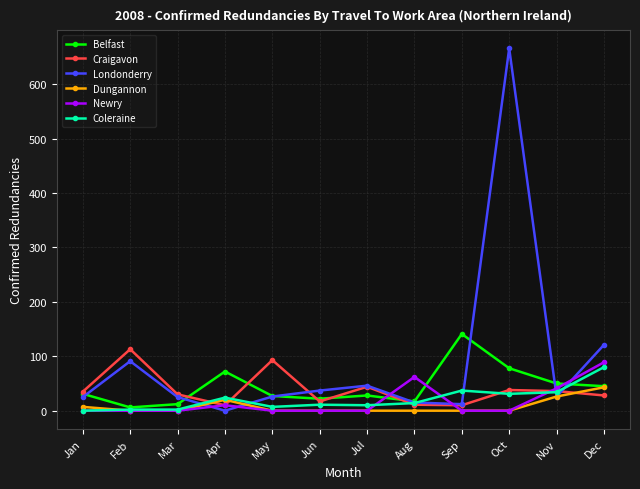

True or false: Belfast and Coleraine cross at least once.

True